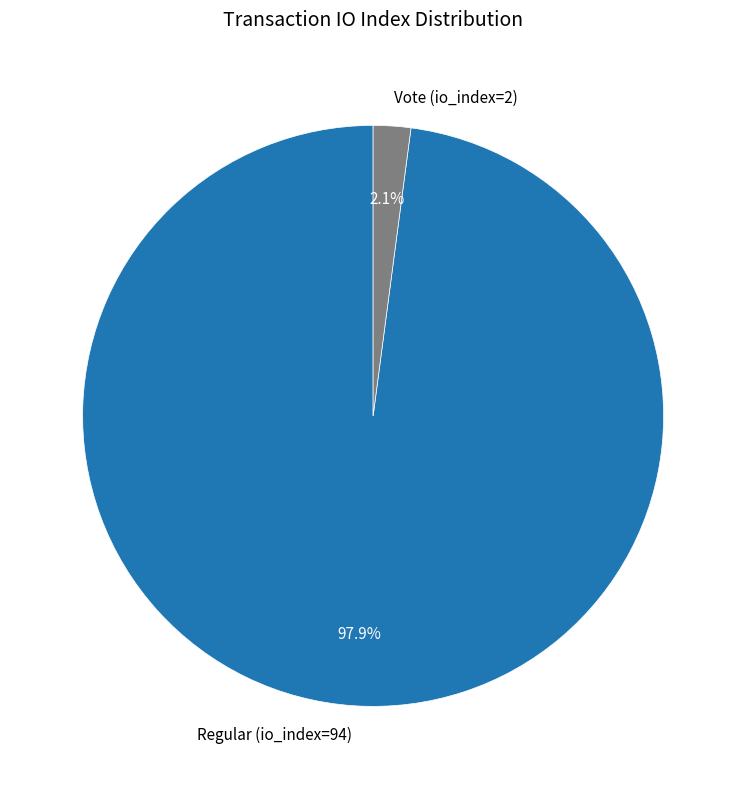

Between Vote (io_index=2) and Regular (io_index=94), which is larger?

Regular (io_index=94)